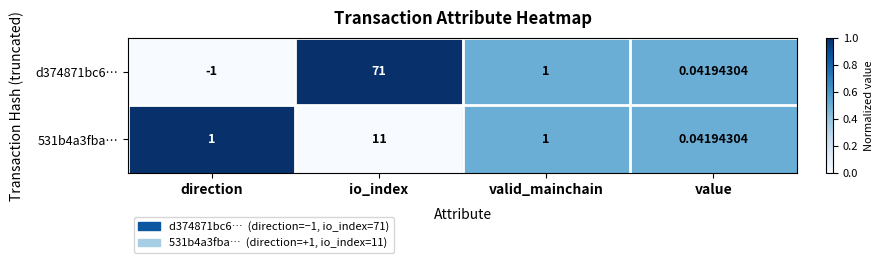

What is the difference between the highest and lowest values at direction?

2.0